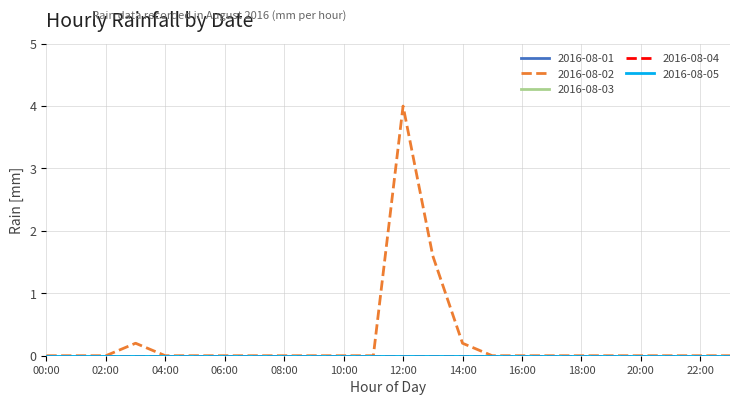

Does the chart have visible grid lines?

Yes